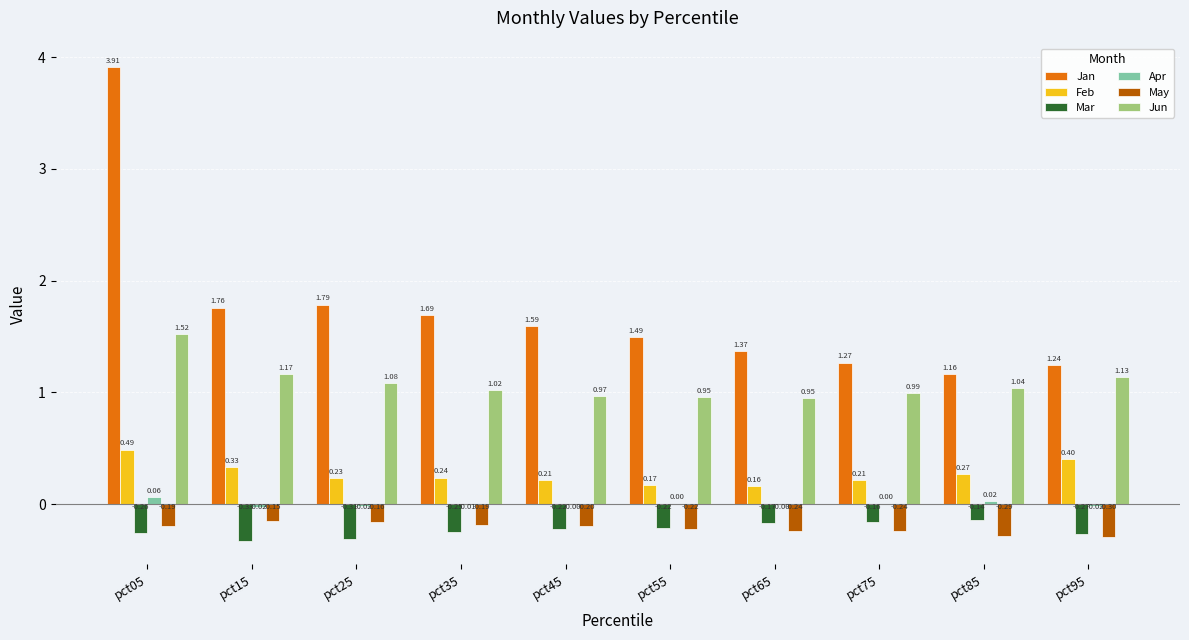

What is the total value across all series at pct15?

2.8